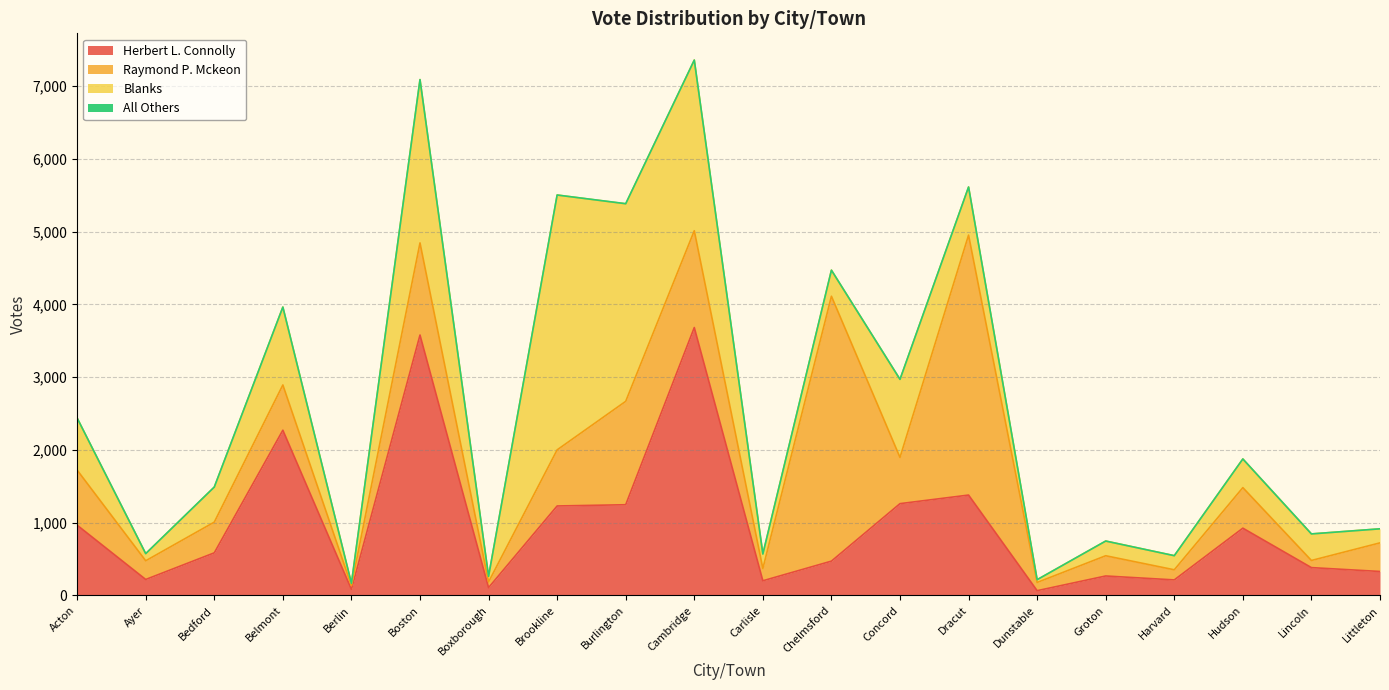

Which series has the widest spread of values?

Herbert L. Connolly